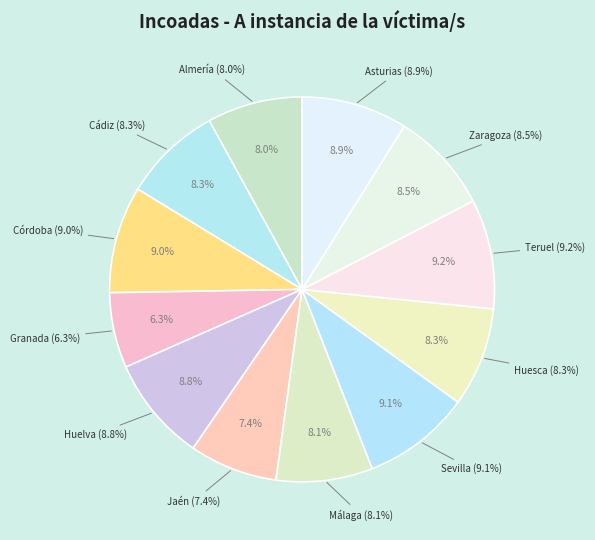

Is it true that Málaga is 1% of the pie?

False